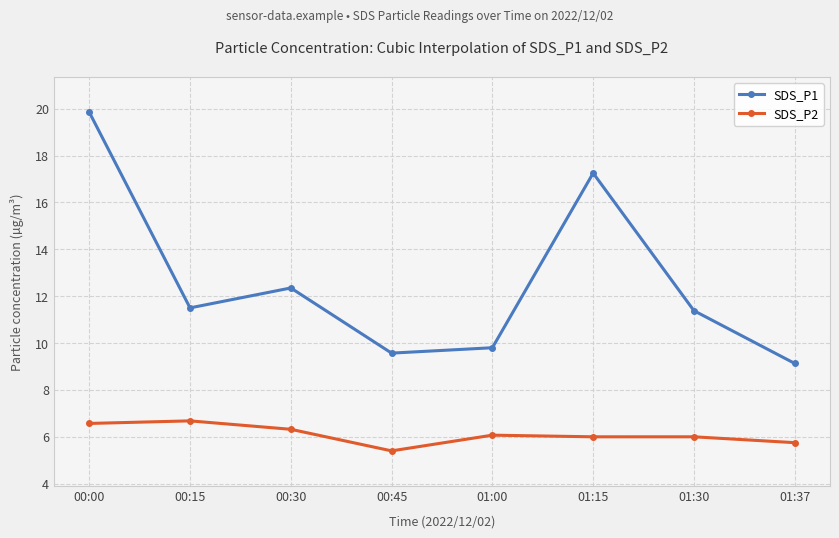

What is the average value of the SDS_P2 series?

6.1